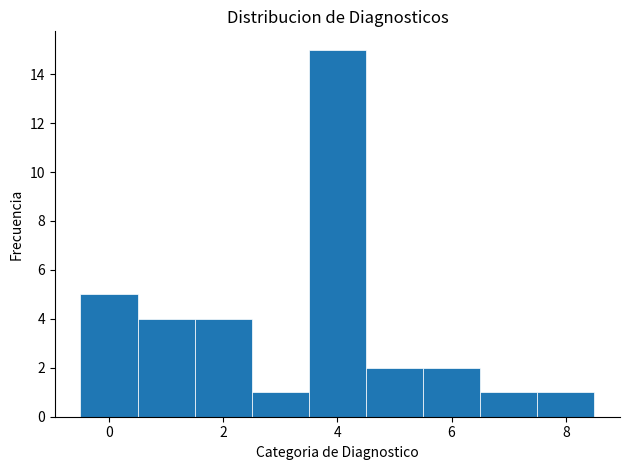

Reading left to right, transcribe this chart: for each bar, give the range it covers on the x-axis and its height. Neither the bar edges nor the heights are printed on the chart, so give them approximately, as read against the axes.

-0.5 to 0.5: 5
0.5 to 1.5: 4
1.5 to 2.5: 4
2.5 to 3.5: 1
3.5 to 4.5: 15
4.5 to 5.5: 2
5.5 to 6.5: 2
6.5 to 7.5: 1
7.5 to 8.5: 1